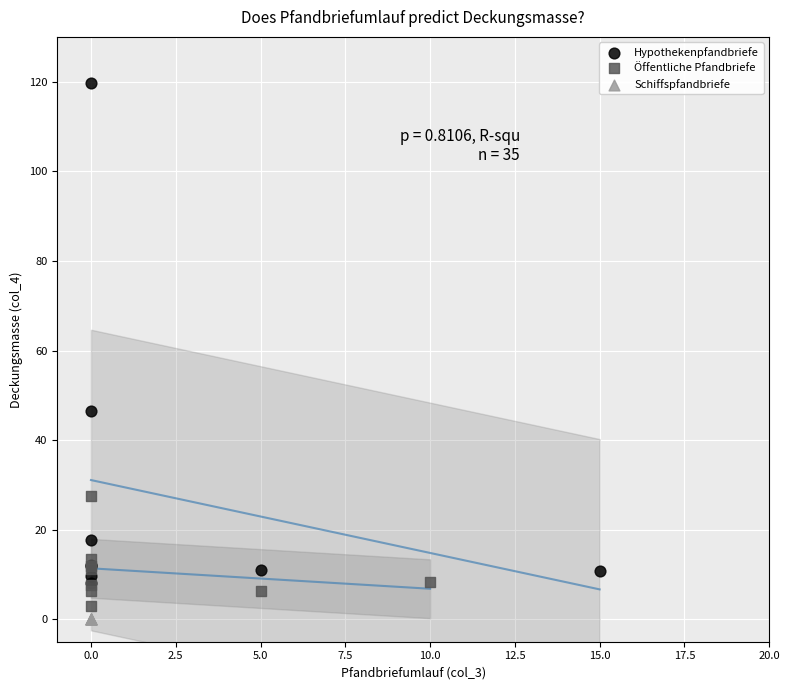

What are all the series names shown in the legend?

Hypothekenpfandbriefe, Öffentliche Pfandbriefe, Schiffspfandbriefe